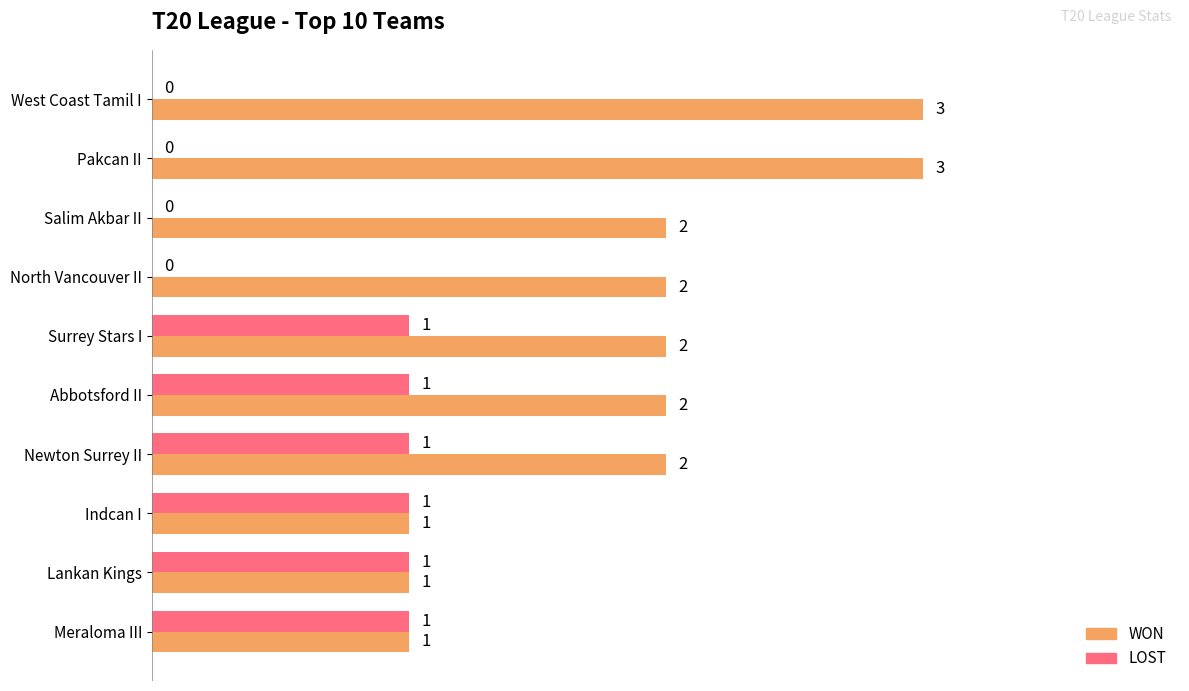

Which series has the largest total across all categories?

WON